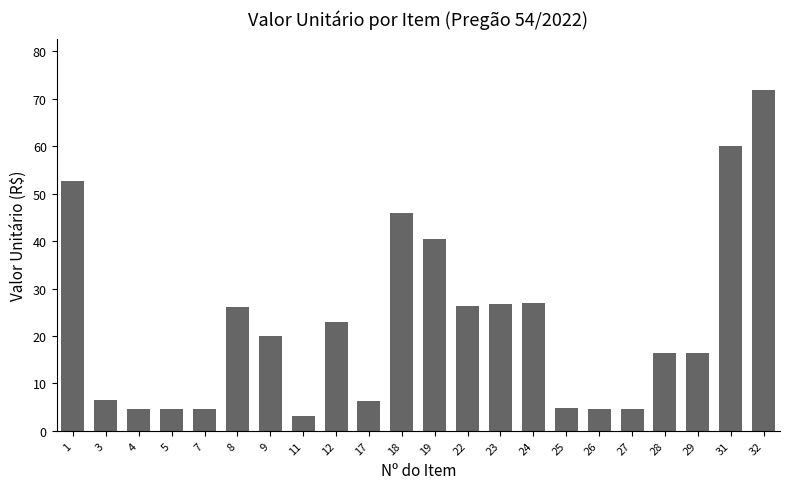

Which category has the highest value across all series?

32